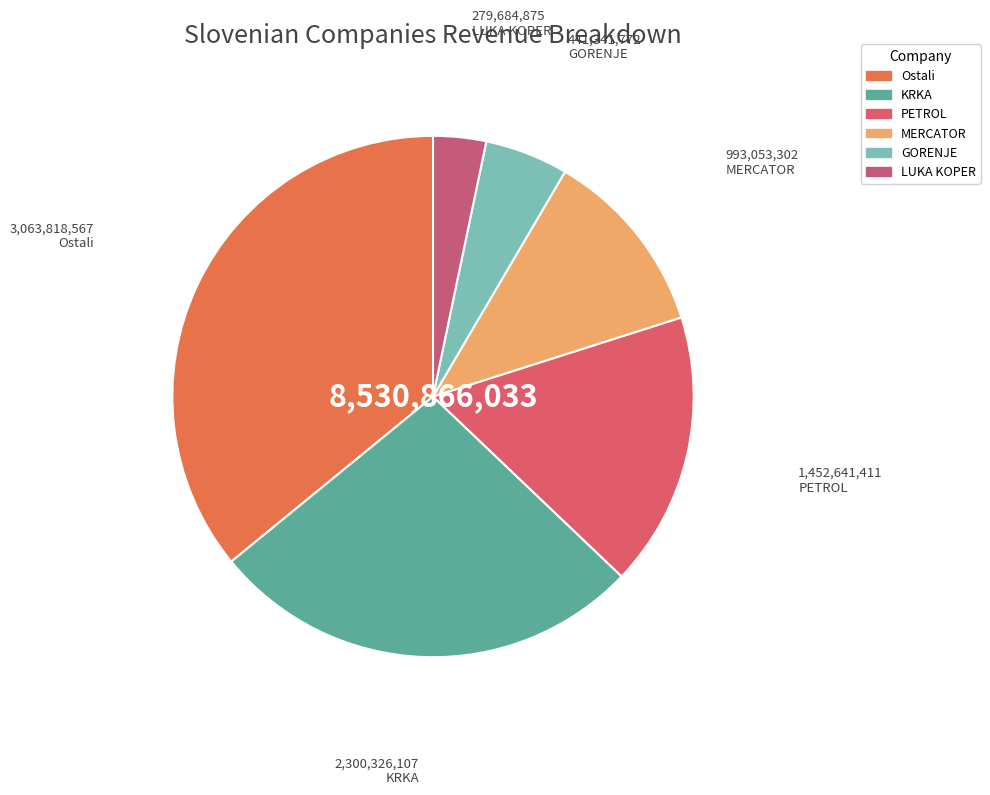

How many segments does this pie chart have?

6